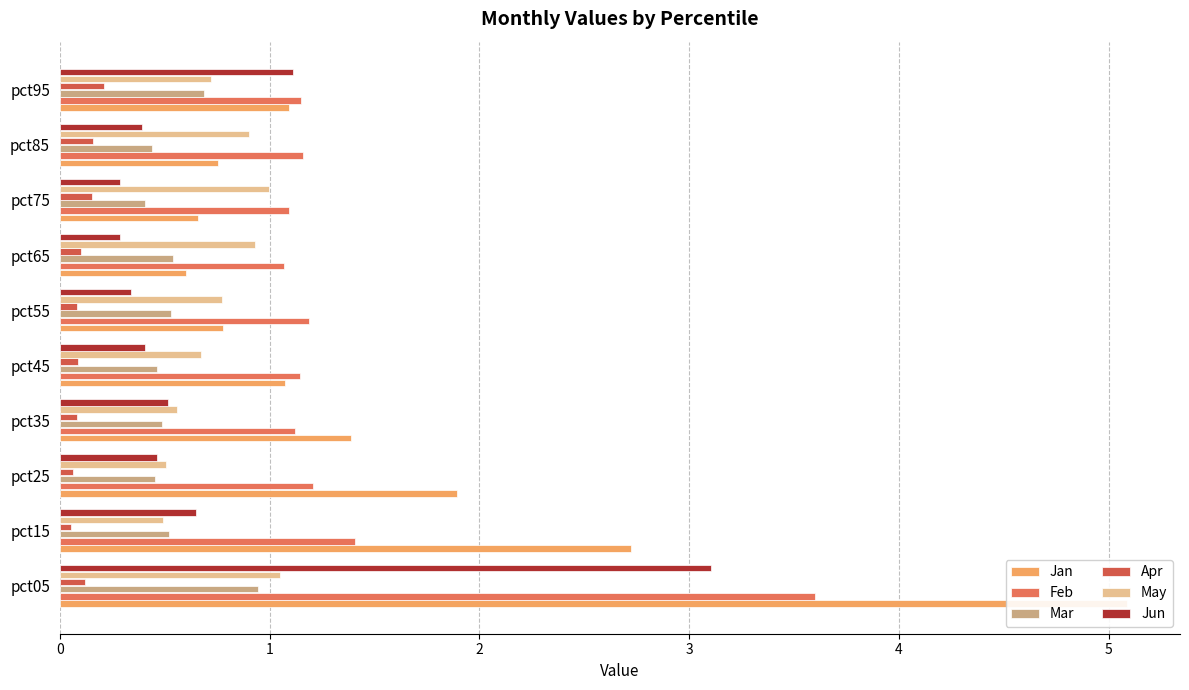

Is the value of Mar at pct75 greater than the value of Jan at pct75?

No